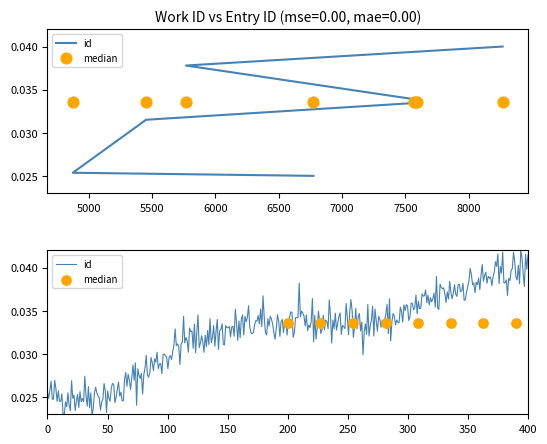

Which has a higher value, 5767 or 7583?

5767